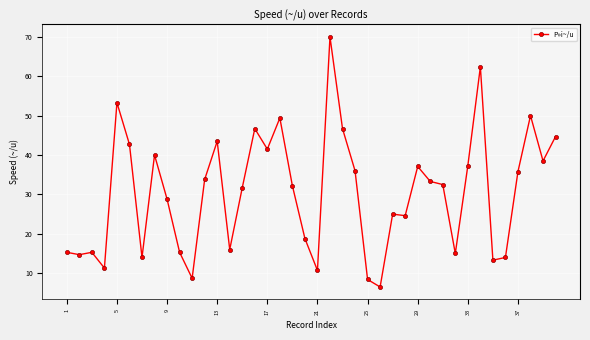

What is the difference between the maximum and minimum values?

63.5